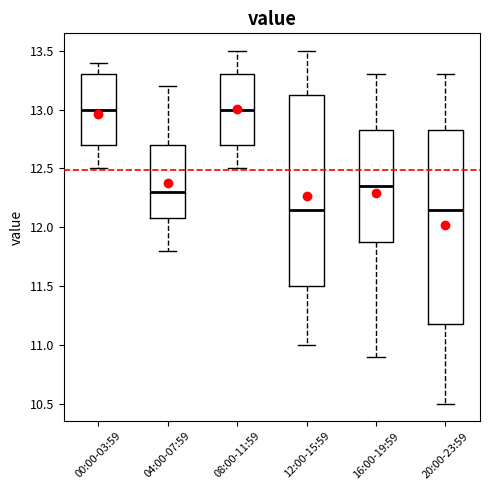

Where is the upper edge of the box for 12:00-15:59 on the y-axis? The values are not printed on the chart, so give them approximately, as read against the axis.

13.15